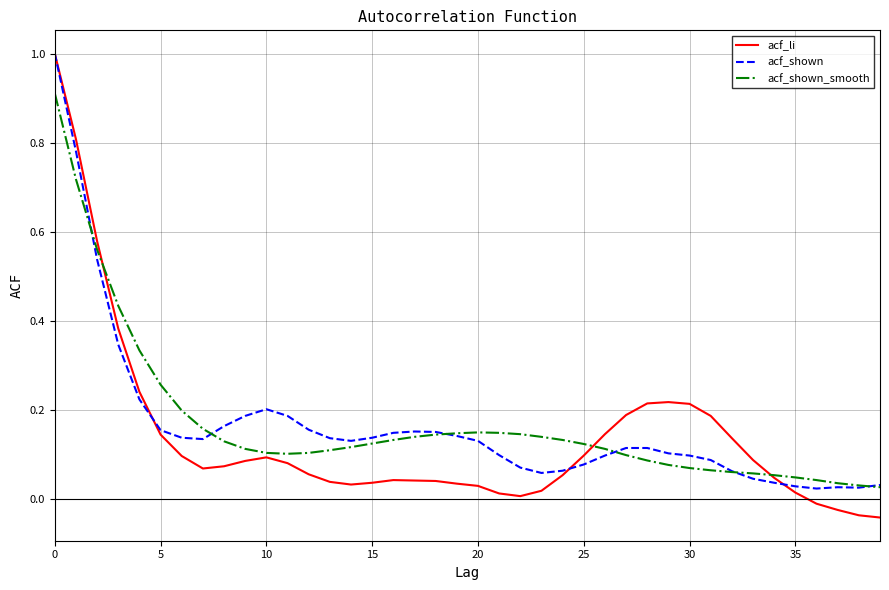

What is the maximum value for acf_shown_smooth?

0.9